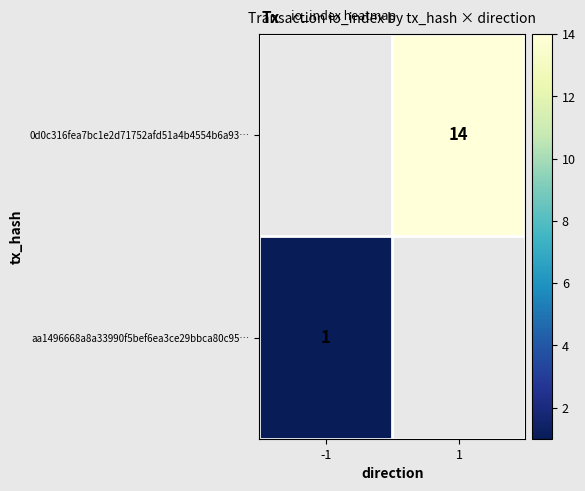

True or false: 0d0c316fea7bc1e2d71752afd51a4b4554b6a93… has a value of 14 at 1.

True